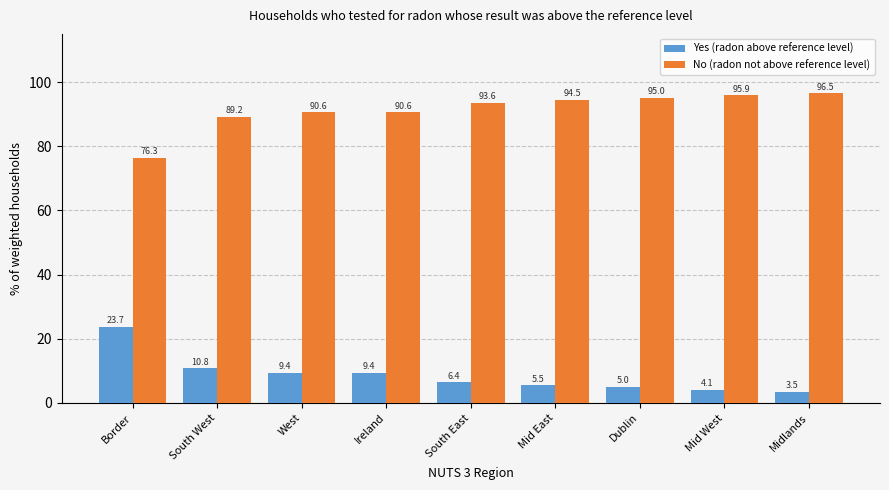

What is the difference between the highest and lowest values at West?

81.2